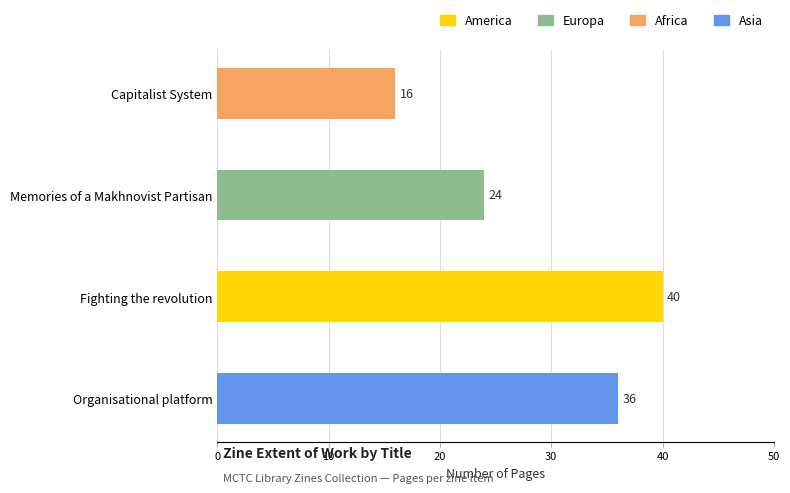

Is it true that the value at Capitalist System is 25?

False